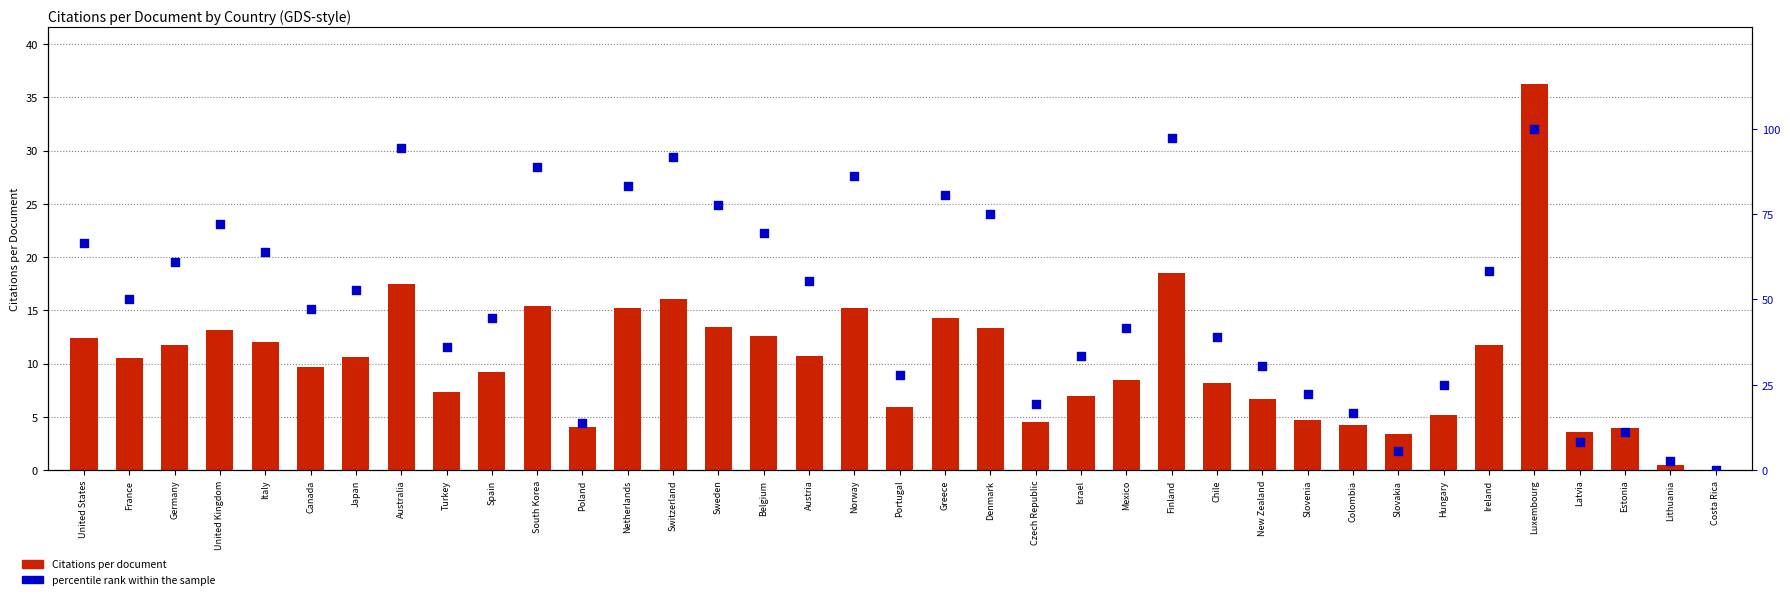

Is the value of percentile rank within the sample at United States greater than the value of Citations per document at Slovenia?

Yes